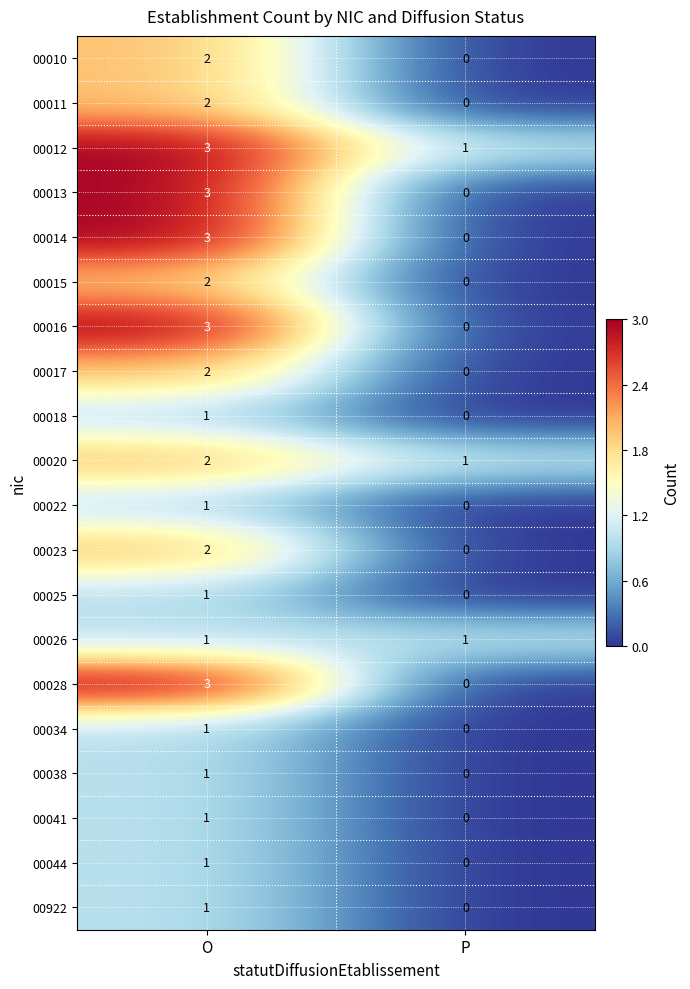

The value of 00010 at O is 2. True or false?

True